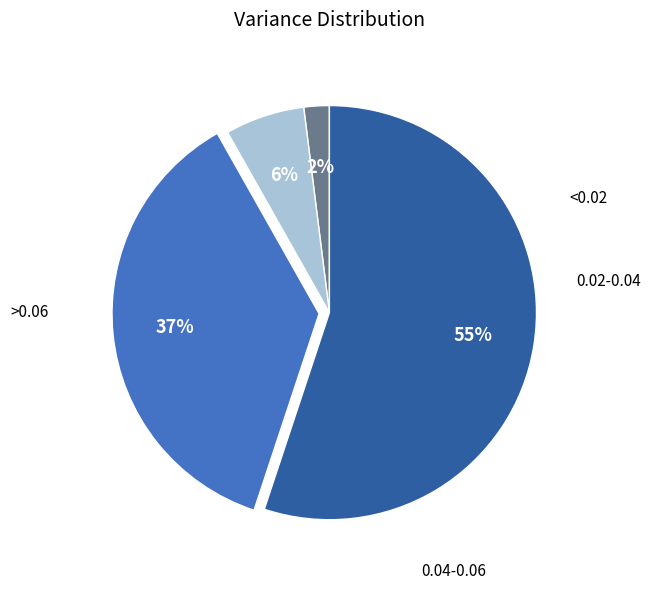

To the nearest percent, what is the average slice percentage?

25%